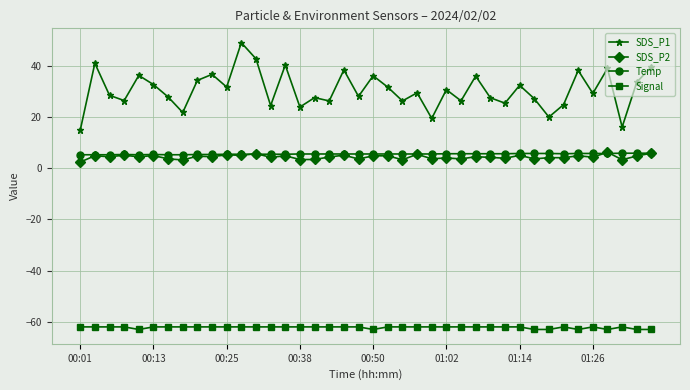

What is the maximum value for SDS_P2?

6.2